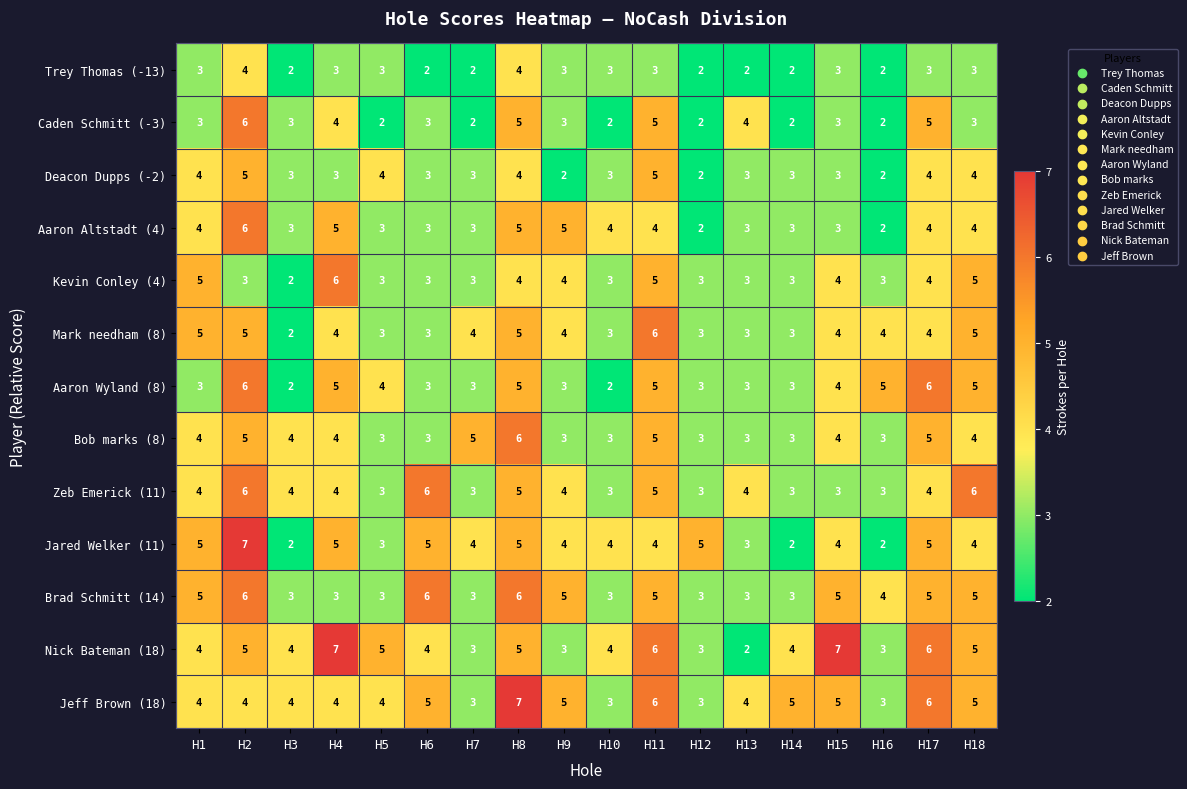

At which category is the sum across all series the highest?

H2